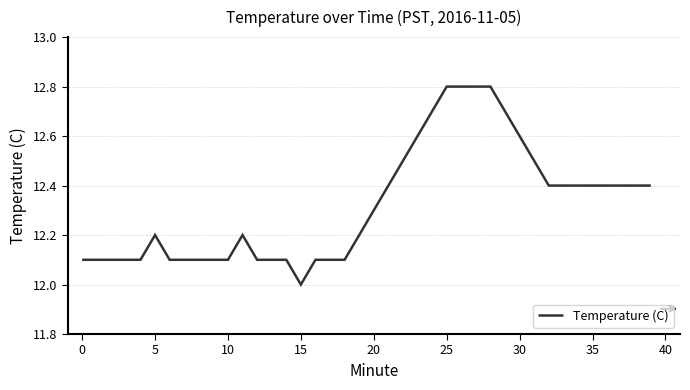

Does the chart display data point markers on the line(s)?

No